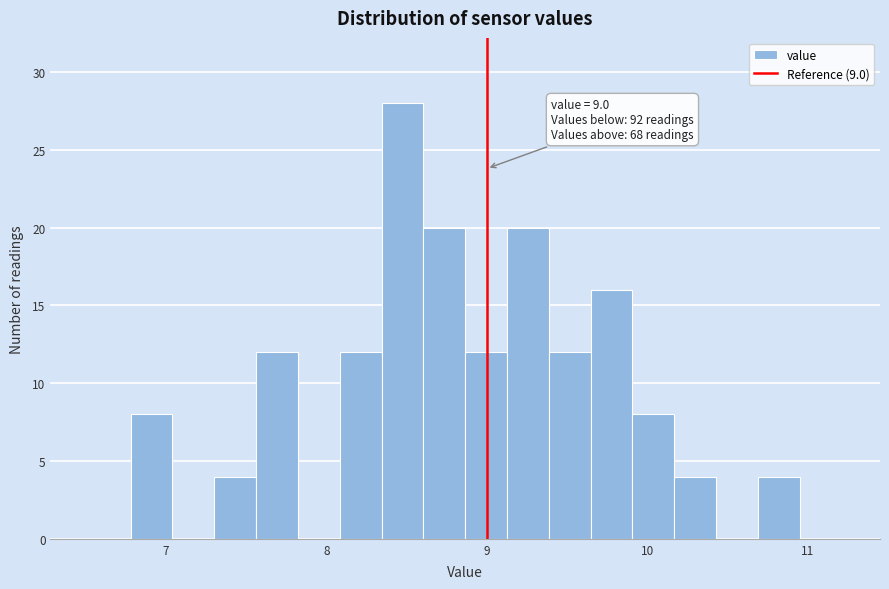

Read against the x-axis, roughly where is the centre of the tallest bar?

8.5